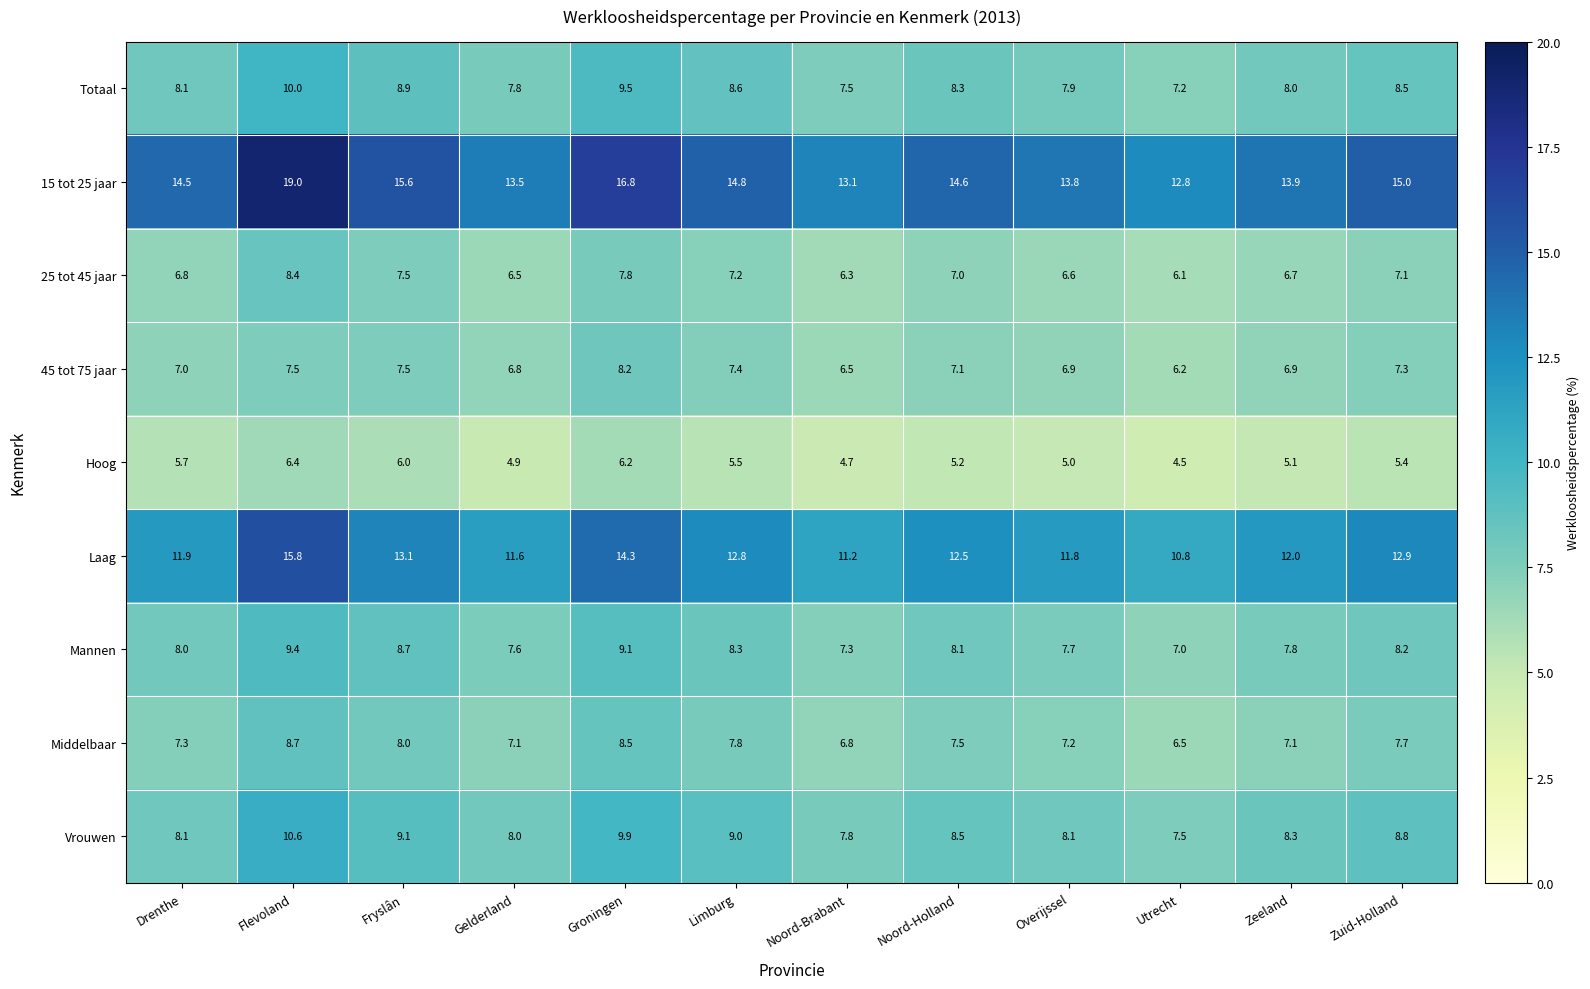

What is the difference between the 25 tot 45 jaar values at Fryslân and Noord-Brabant?

1.2